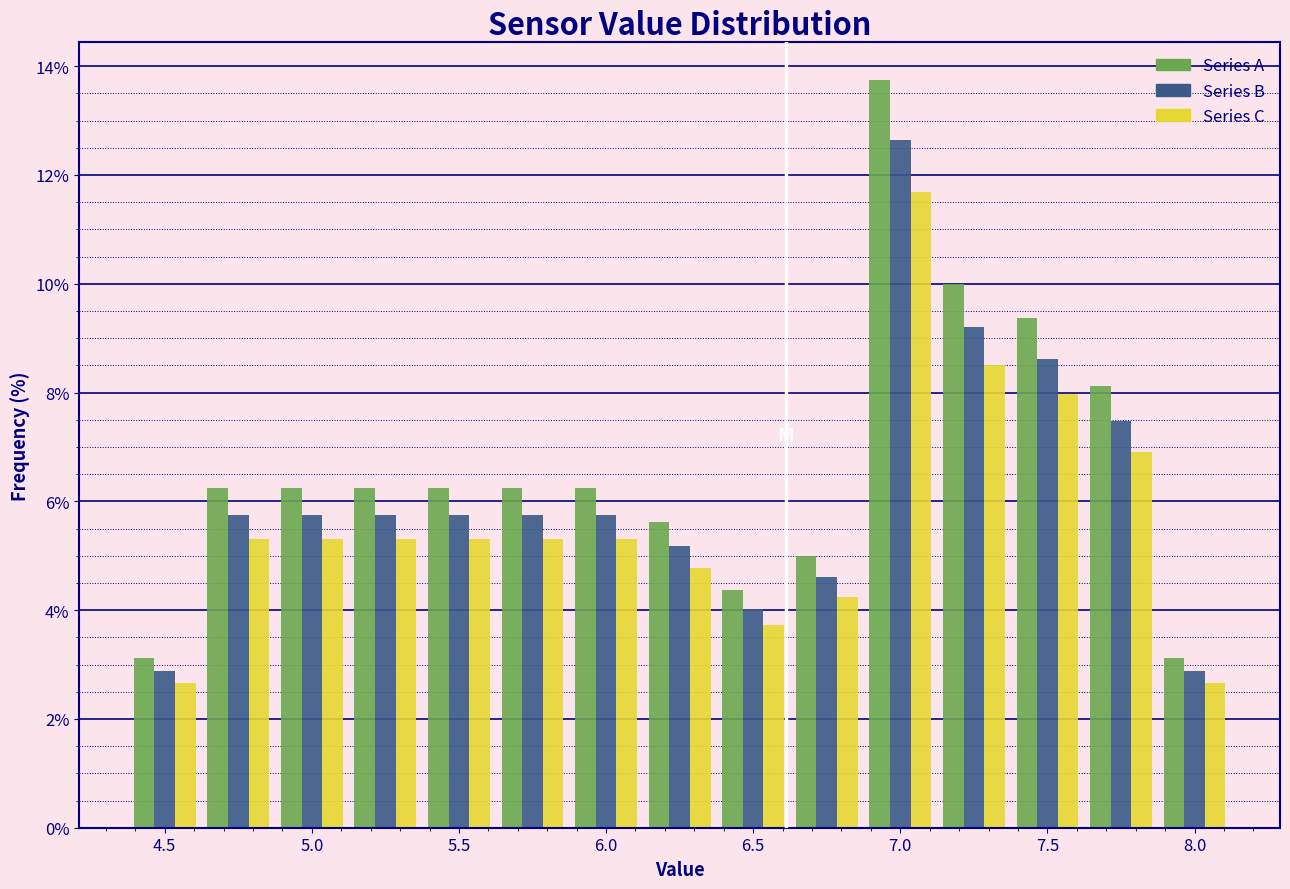

Reading left to right, transcribe this chart: for each range on the x-axis, give the height of each series' bar. Neither the bar edges nor the heights are printed on the chart, so give them approximately, as read against the axes.

4.375 to 4.625: Series A=3.2	Series B=2.8	Series C=2.6
4.625 to 4.875: Series A=6.2	Series B=5.8	Series C=5.4
4.875 to 5.125: Series A=6.2	Series B=5.8	Series C=5.4
5.125 to 5.375: Series A=6.2	Series B=5.8	Series C=5.4
5.375 to 5.625: Series A=6.2	Series B=5.8	Series C=5.4
5.625 to 5.875: Series A=6.2	Series B=5.8	Series C=5.4
5.875 to 6.125: Series A=6.2	Series B=5.8	Series C=5.4
6.125 to 6.375: Series A=5.6	Series B=5.2	Series C=4.8
6.375 to 6.625: Series A=4.4	Series B=4.0	Series C=3.8
6.625 to 6.875: Series A=5.0	Series B=4.6	Series C=4.2
6.875 to 7.125: Series A=13.8	Series B=12.6	Series C=11.6
7.125 to 7.375: Series A=10.0	Series B=9.2	Series C=8.6
7.375 to 7.625: Series A=9.4	Series B=8.6	Series C=8.0
7.625 to 7.875: Series A=8.2	Series B=7.4	Series C=7.0
7.875 to 8.125: Series A=3.2	Series B=2.8	Series C=2.6